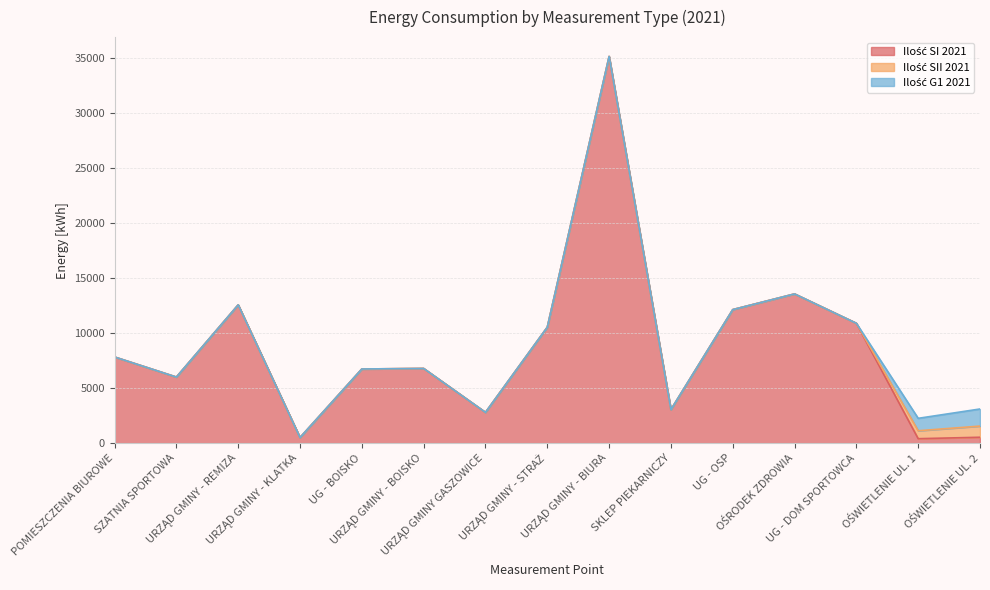

Reading left to right, extract all data points from this chart.

Ilość SI 2021: 7825	6002	12557	513	6735	6782	2797	10527	35103	3049	12124	13548	10883	407	539
Ilość SII 2021: 0	0	0	0	0	0	0	0	0	0	0	0	0	721	1013
Ilość G1 2021: 0	0	0	0	0	0	0	0	0	0	0	0	0	1128	1552